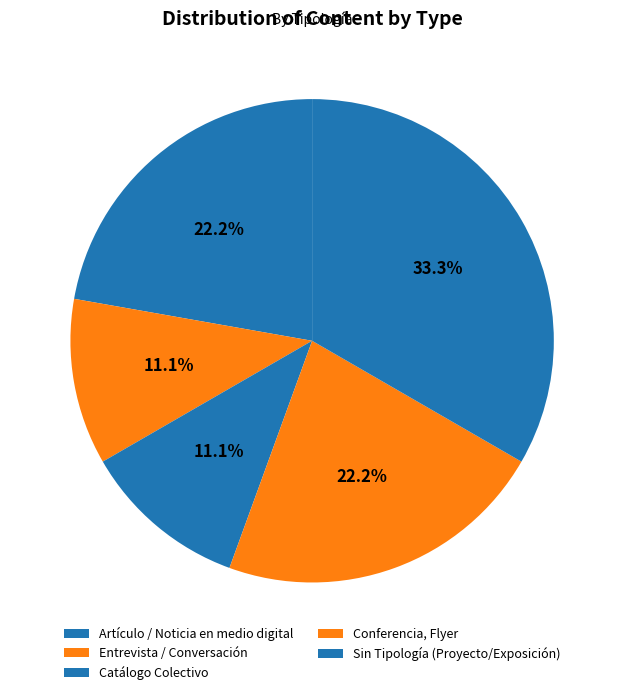

Count the number of slices in the pie.

5